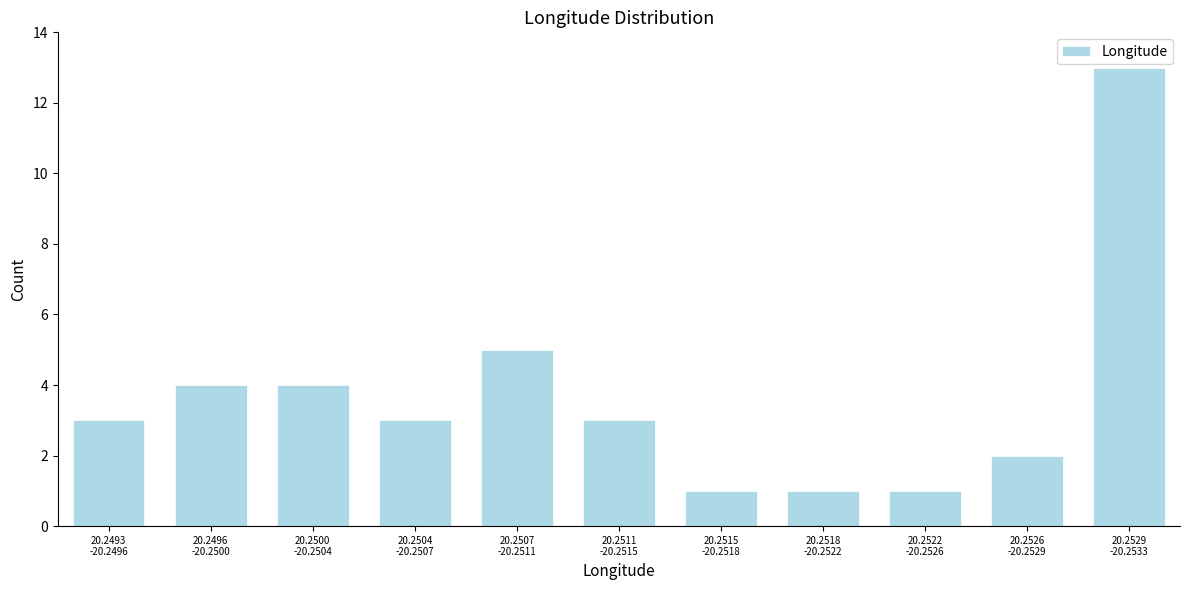

Reading right to left, transcribe all the data shown in this chart.

13	2	1	1	1	3	5	3	4	4	3